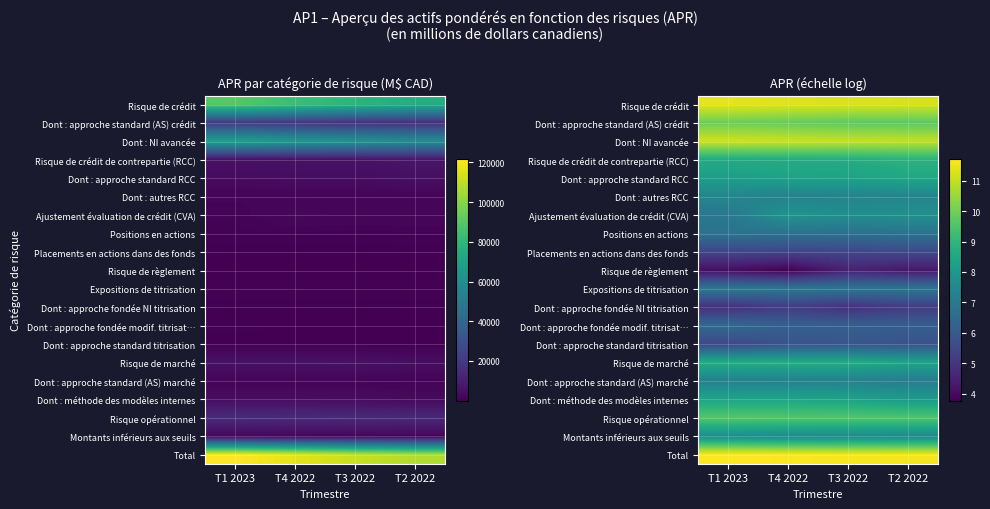

Which series has the largest total across all categories?

Total